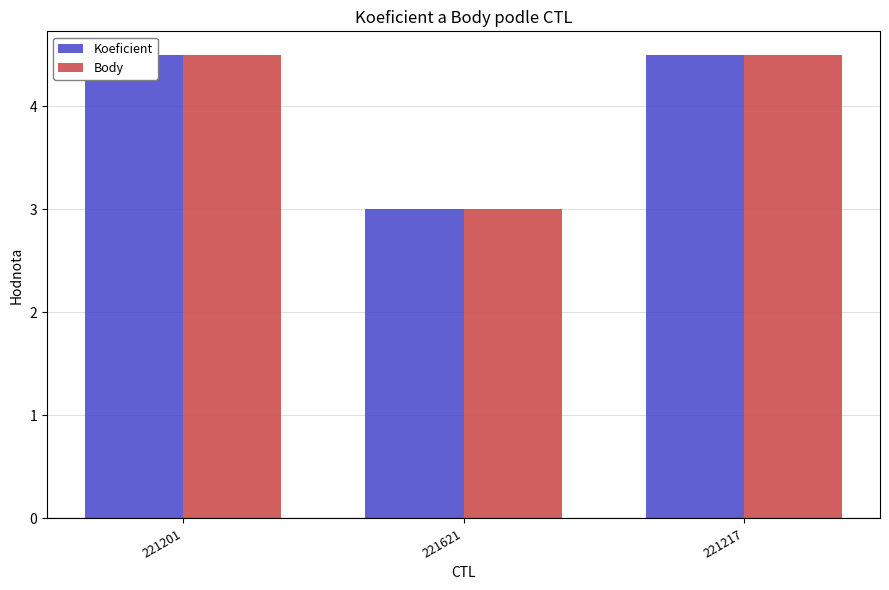

What is the smallest value displayed?

3.0